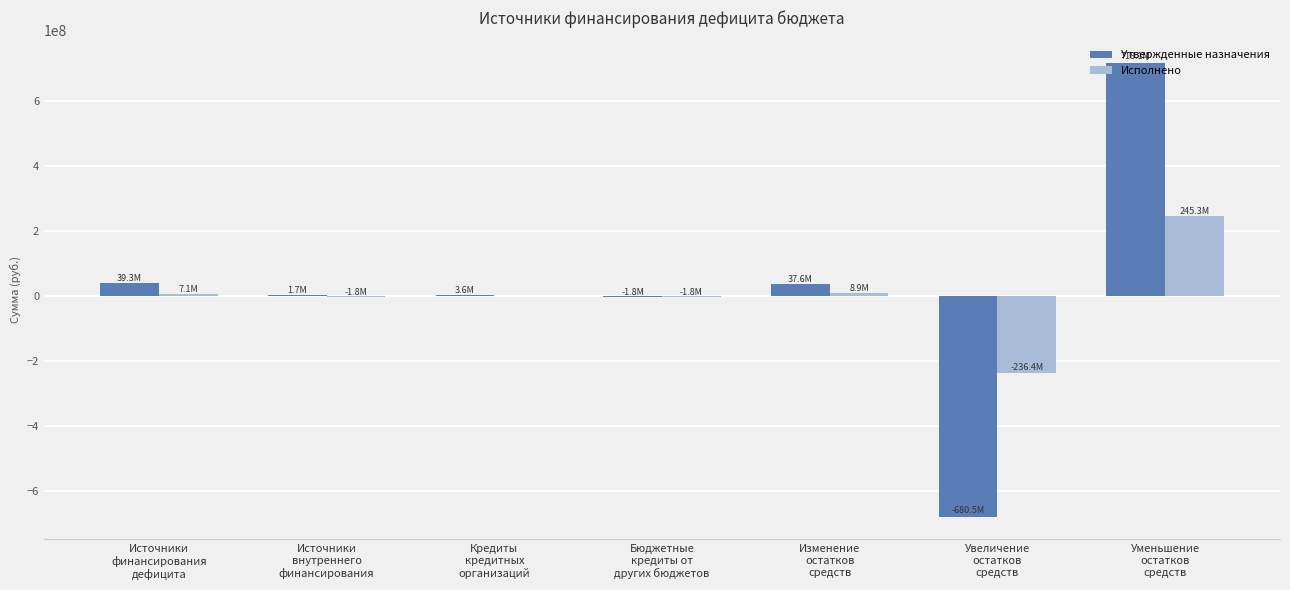

What is the difference between the Утвержденные назначения values at Источники
финансирования
дефицита and Кредиты
кредитных
организаций?

35781609.4